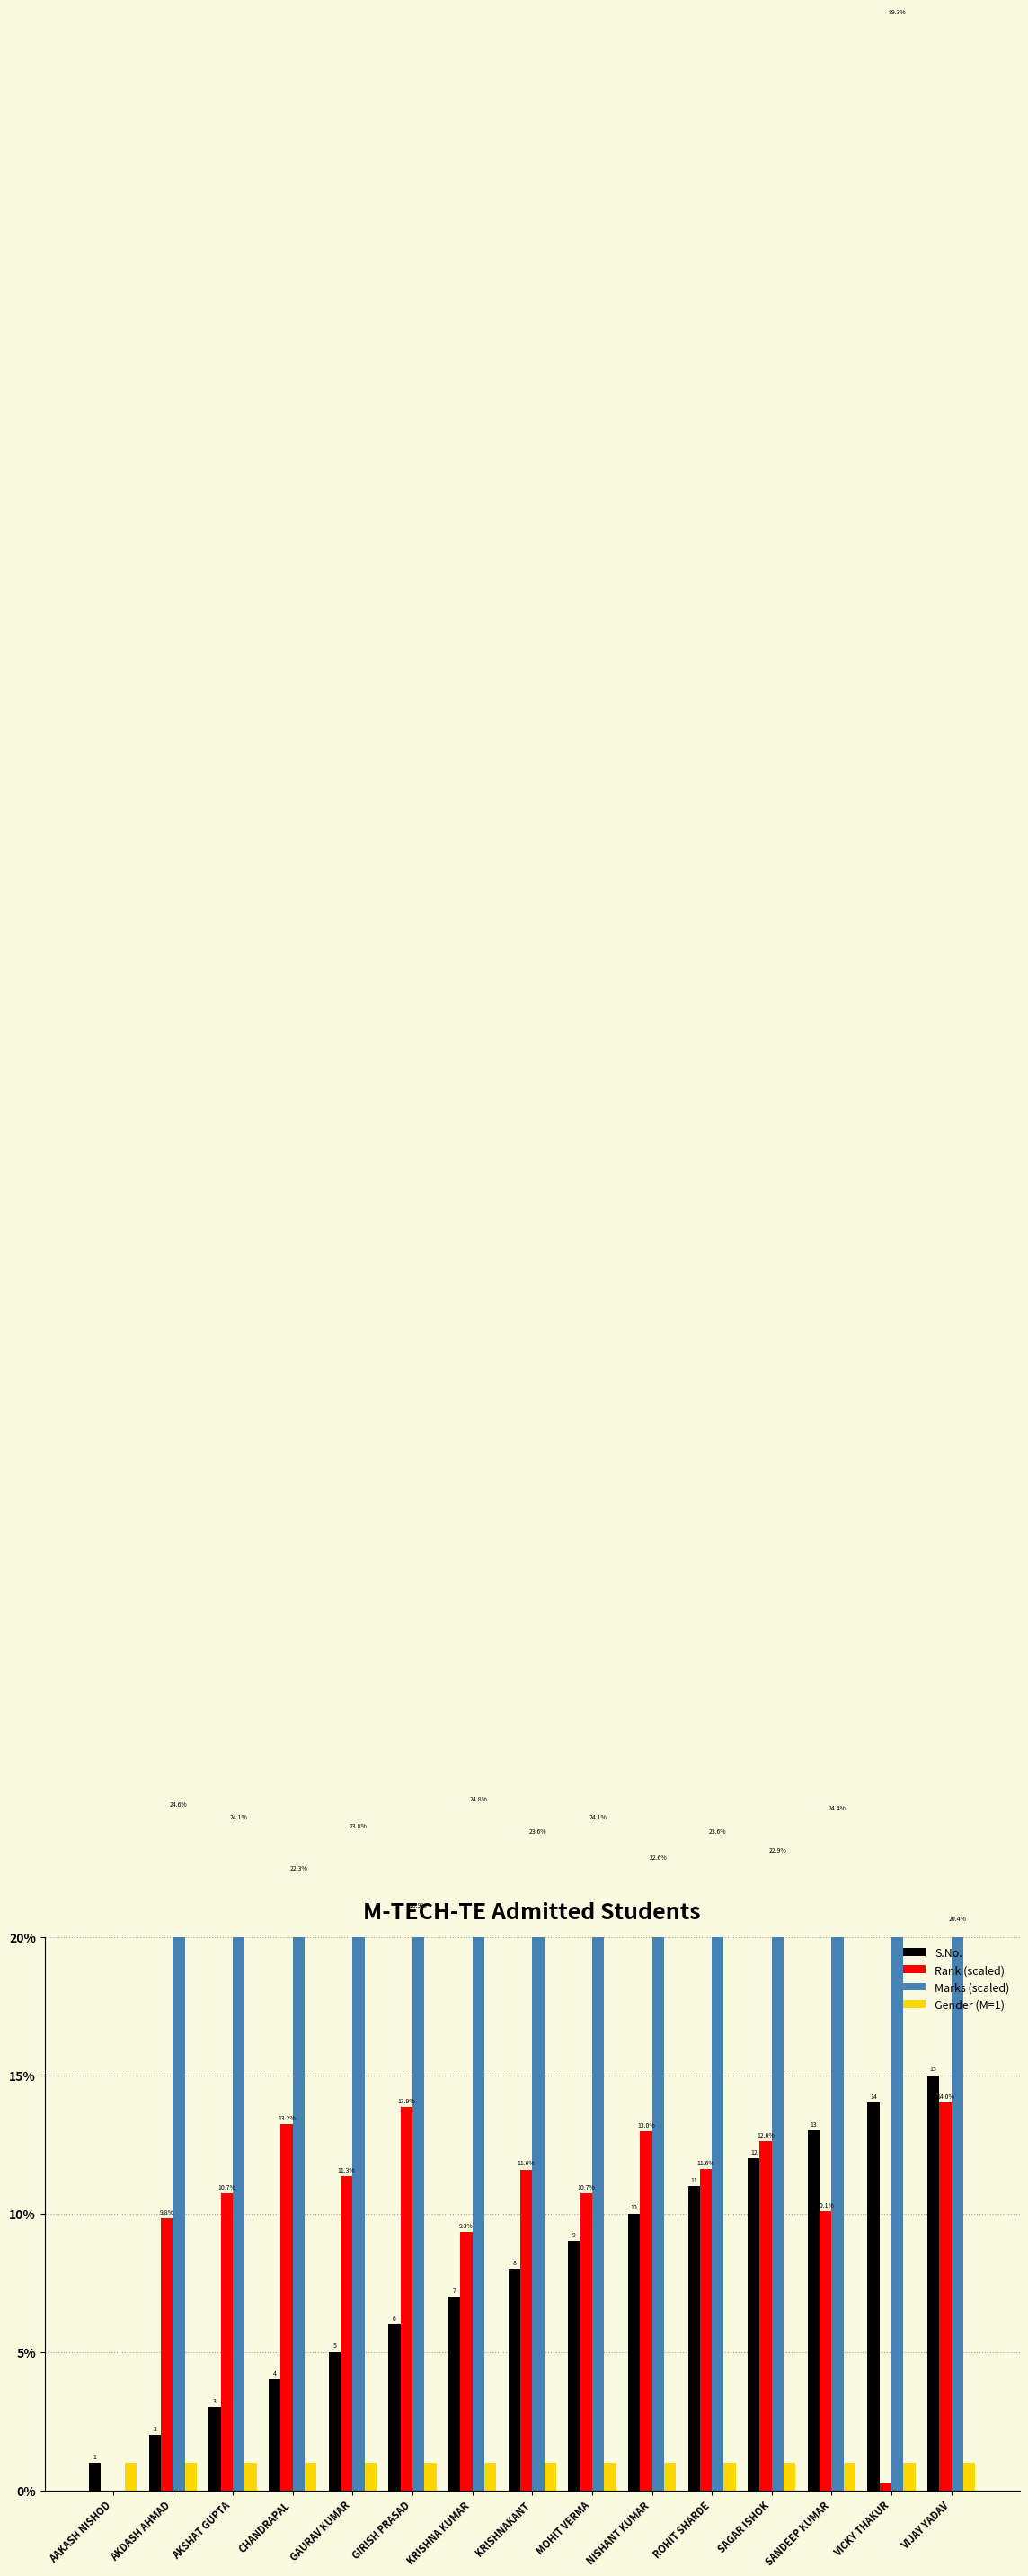

What position from the left is MOHIT VERMA?

9